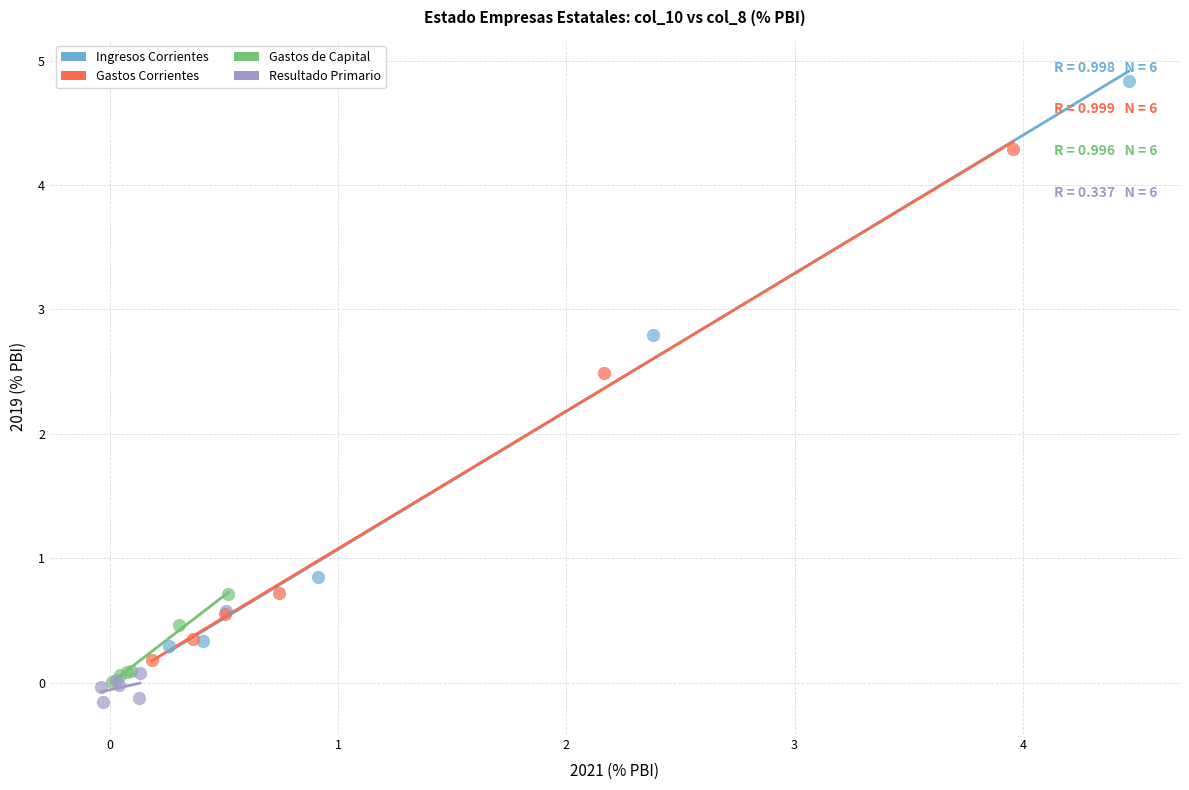

Which series has the largest Y range (max minus min)?

Ingresos Corrientes